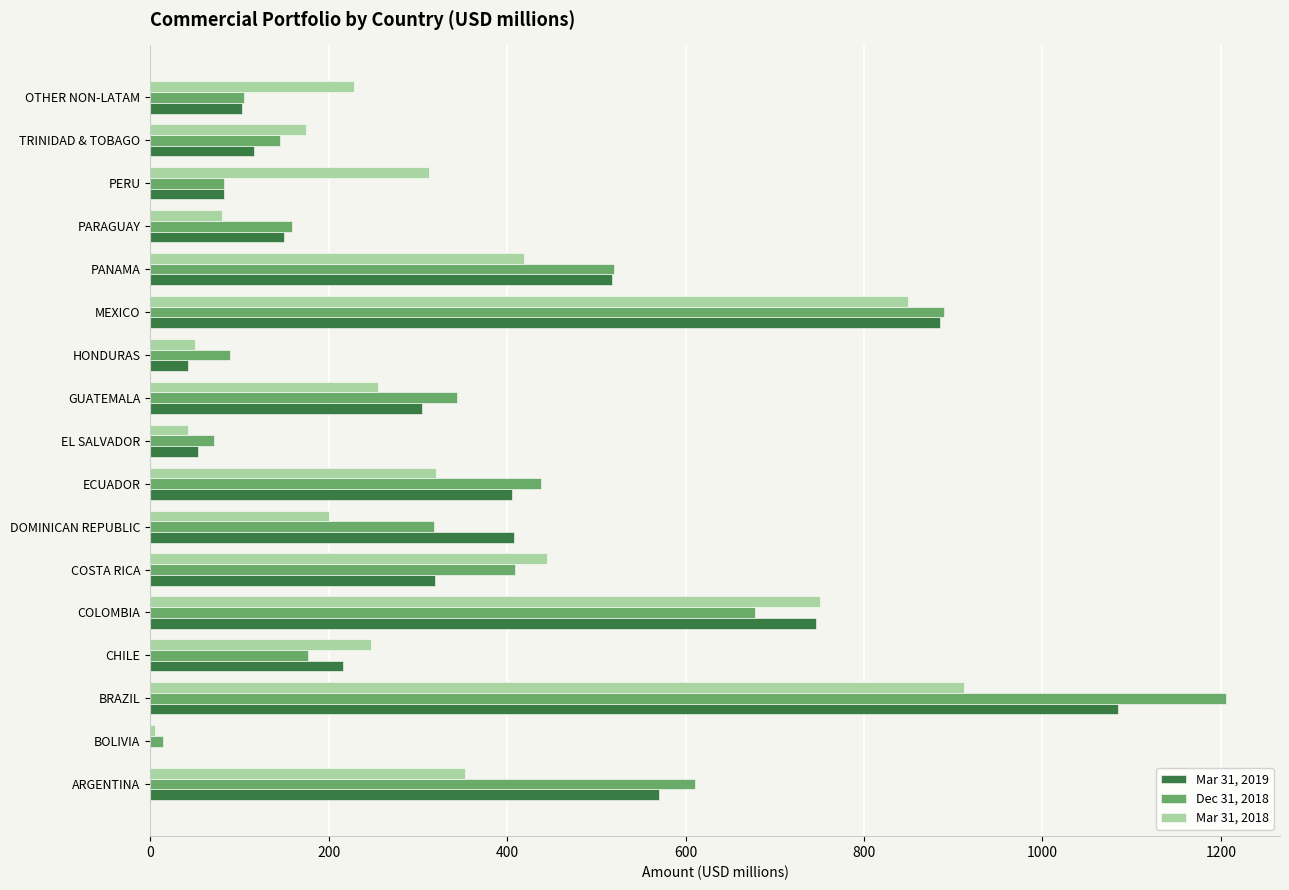

Which series has the largest range (max minus min)?

Dec 31, 2018